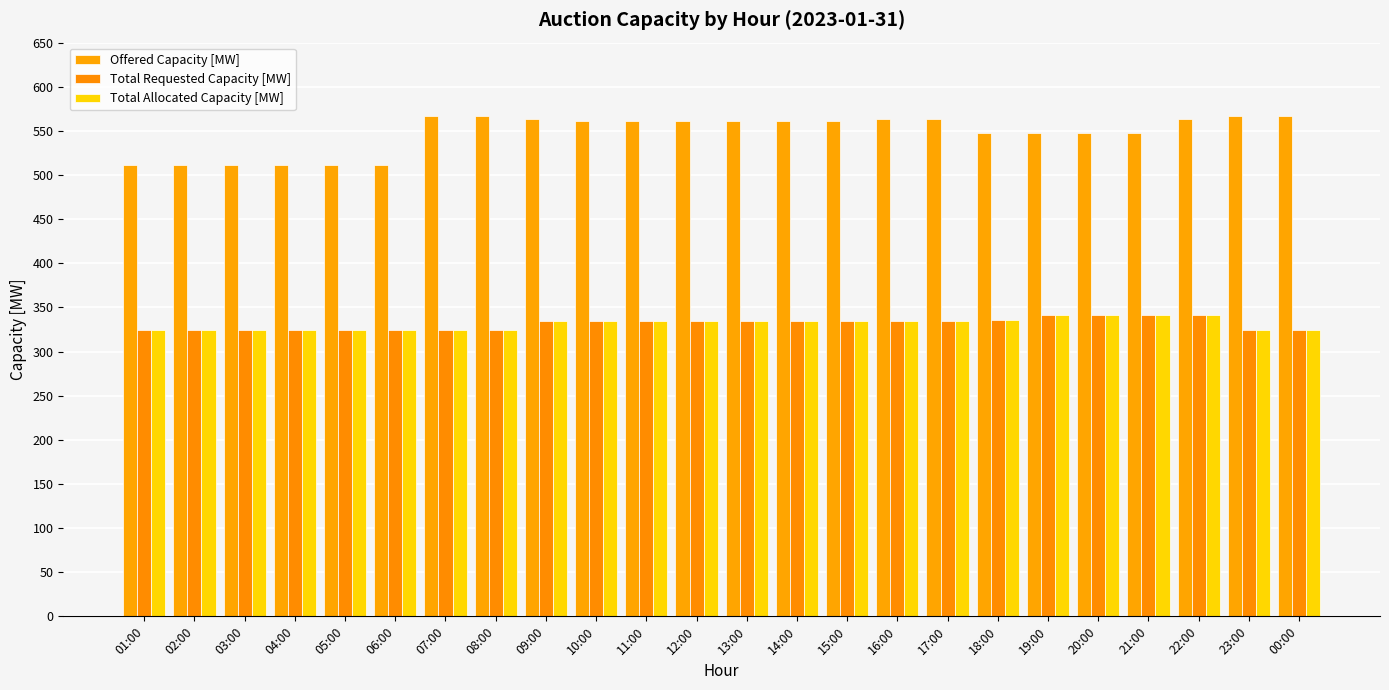

Reading left to right, list all the values displayed in this chart.

Offered Capacity [MW]: 01:00=511	02:00=511	03:00=511	04:00=511	05:00=511	06:00=511	07:00=567	08:00=567	09:00=563	10:00=561	11:00=561	12:00=561	13:00=561	14:00=561	15:00=561	16:00=563	17:00=563	18:00=548	19:00=548	20:00=548	21:00=548	22:00=563	23:00=567	00:00=567
Total Requested Capacity [MW]: 01:00=324	02:00=324	03:00=324	04:00=324	05:00=324	06:00=324	07:00=324	08:00=324	09:00=335	10:00=335	11:00=335	12:00=335	13:00=335	14:00=335	15:00=335	16:00=335	17:00=335	18:00=336	19:00=341	20:00=341	21:00=341	22:00=341	23:00=324	00:00=324
Total Allocated Capacity [MW]: 01:00=324	02:00=324	03:00=324	04:00=324	05:00=324	06:00=324	07:00=324	08:00=324	09:00=335	10:00=335	11:00=335	12:00=335	13:00=335	14:00=335	15:00=335	16:00=335	17:00=335	18:00=336	19:00=341	20:00=341	21:00=341	22:00=341	23:00=324	00:00=324